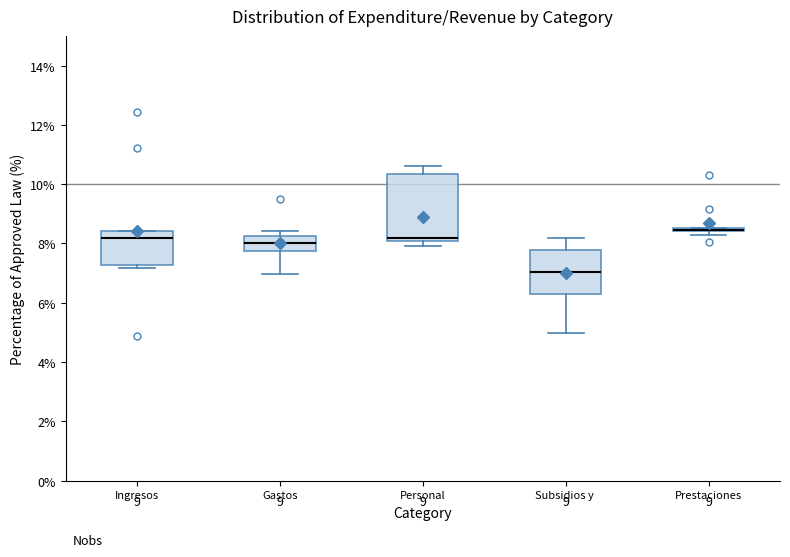

Which box is the tallest, from its lower edge to its upper edge?

Personal